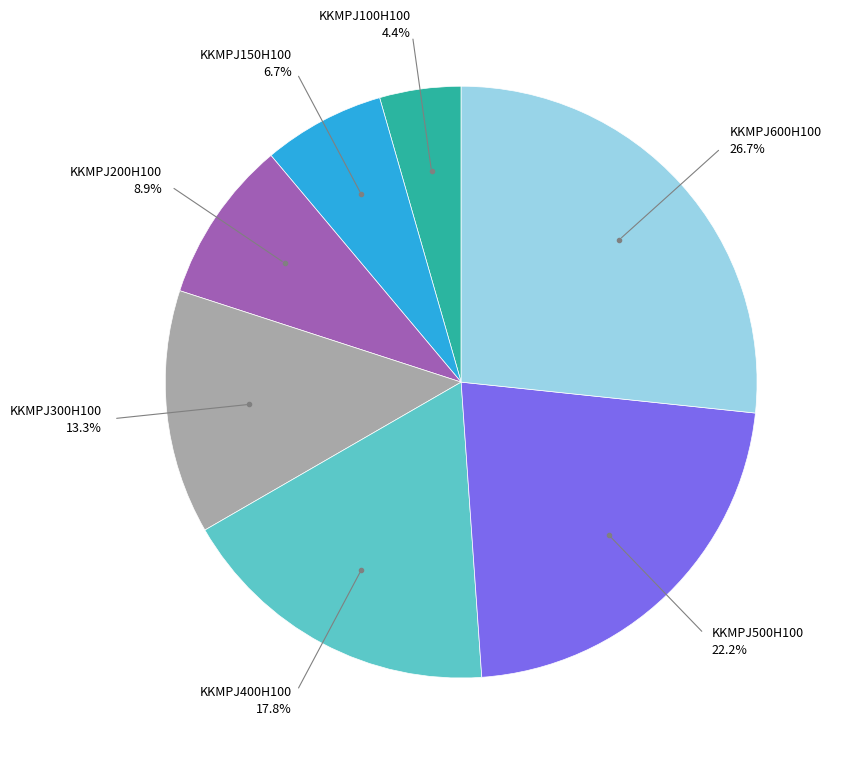

Is there any slice that represents more than half of the pie?

No